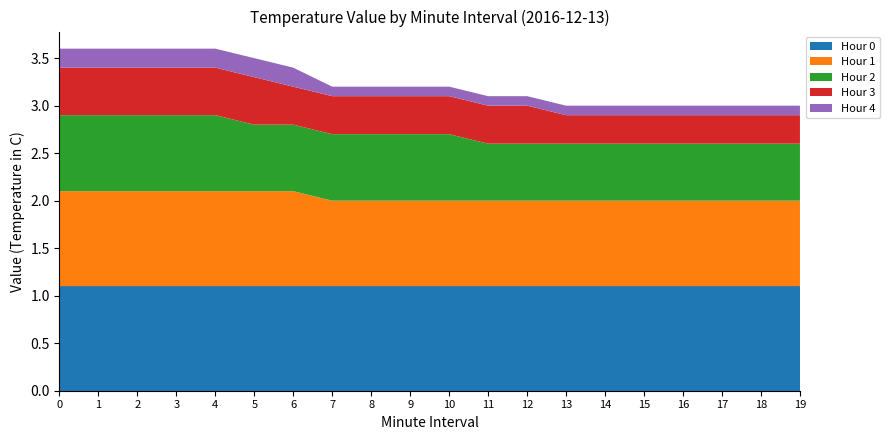

Reading left to right, extract all data points from this chart.

Hour 0: 0=1.1	1=1.1	2=1.1	3=1.1	4=1.1	5=1.1	6=1.1	7=1.1	8=1.1	9=1.1	10=1.1	11=1.1	12=1.1	13=1.1	14=1.1	15=1.1	16=1.1	17=1.1	18=1.1	19=1.1
Hour 1: 0=1.0	1=1.0	2=1.0	3=1.0	4=1.0	5=1.0	6=1.0	7=0.9	8=0.9	9=0.9	10=0.9	11=0.9	12=0.9	13=0.9	14=0.9	15=0.9	16=0.9	17=0.9	18=0.9	19=0.9
Hour 2: 0=0.8	1=0.8	2=0.8	3=0.8	4=0.8	5=0.7	6=0.7	7=0.7	8=0.7	9=0.7	10=0.7	11=0.6	12=0.6	13=0.6	14=0.6	15=0.6	16=0.6	17=0.6	18=0.6	19=0.6
Hour 3: 0=0.5	1=0.5	2=0.5	3=0.5	4=0.5	5=0.5	6=0.4	7=0.4	8=0.4	9=0.4	10=0.4	11=0.4	12=0.4	13=0.3	14=0.3	15=0.3	16=0.3	17=0.3	18=0.3	19=0.3
Hour 4: 0=0.2	1=0.2	2=0.2	3=0.2	4=0.2	5=0.2	6=0.2	7=0.1	8=0.1	9=0.1	10=0.1	11=0.1	12=0.1	13=0.1	14=0.1	15=0.1	16=0.1	17=0.1	18=0.1	19=0.1